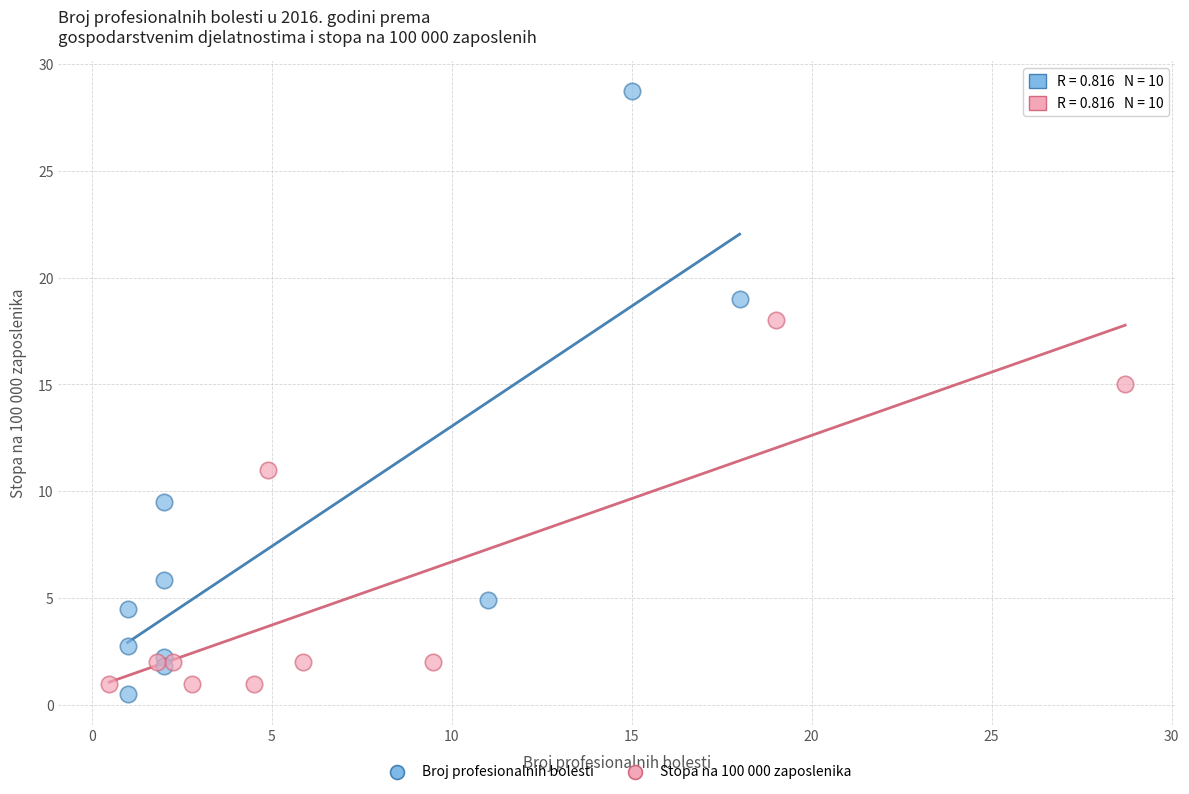

What are all the series names shown in the legend?

Broj profesionalnih bolesti, Stopa na 100 000 zaposlenika